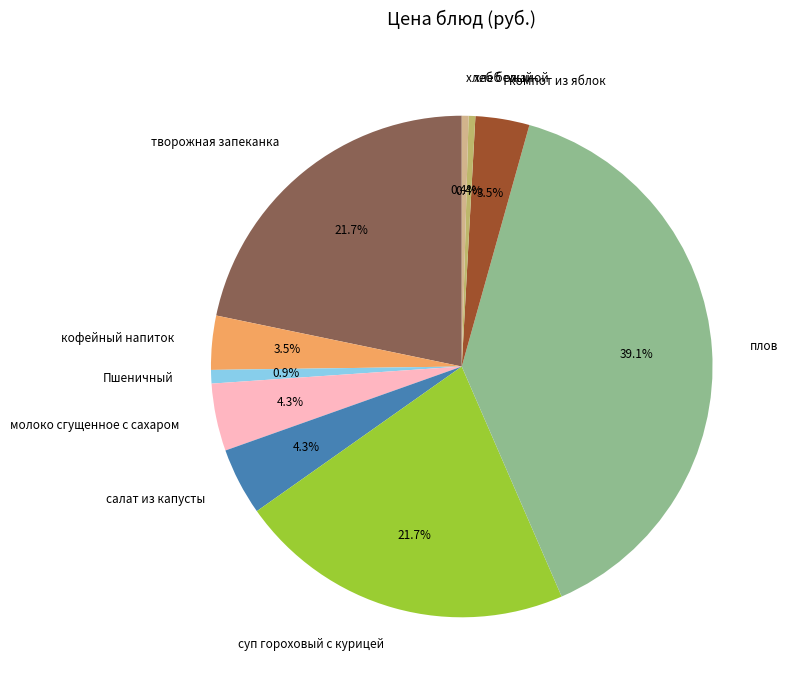

What is the ratio of the value at творожная запеканка to the value at суп гороховый с курицей?

1.0